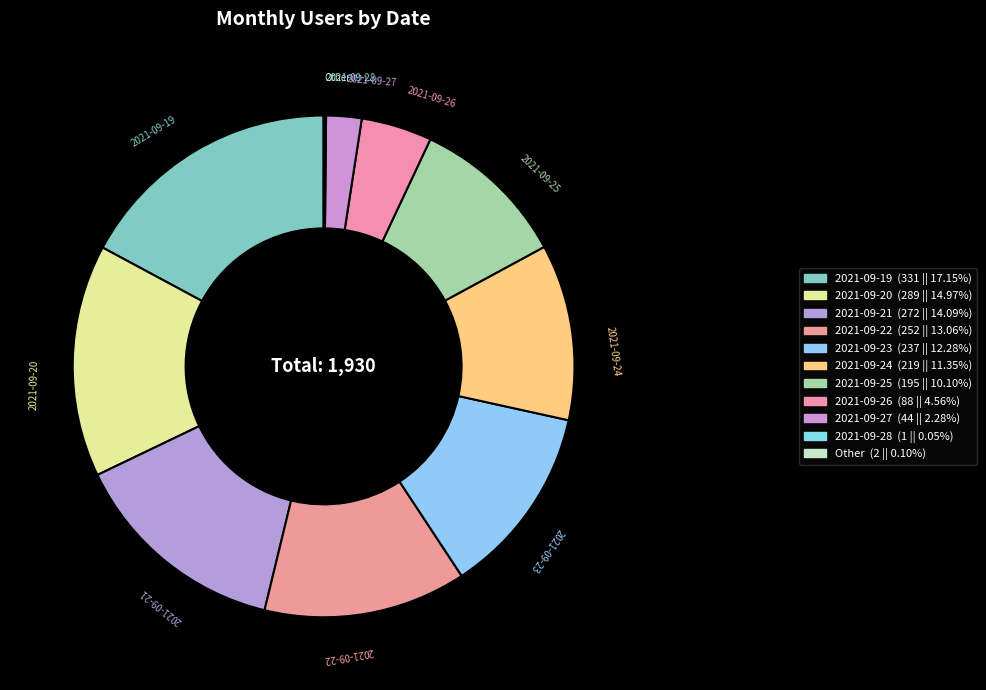

Combined, do 2021-09-24 and 2021-09-19 account for over 50%?

No